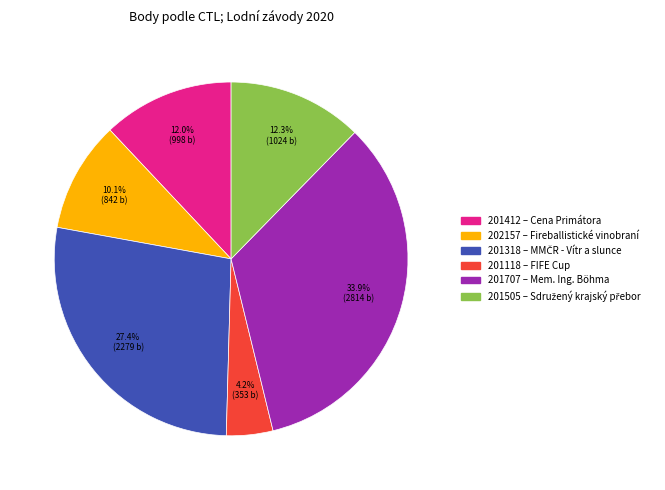

What percentage is the 201118 slice, to the nearest percent?

4%